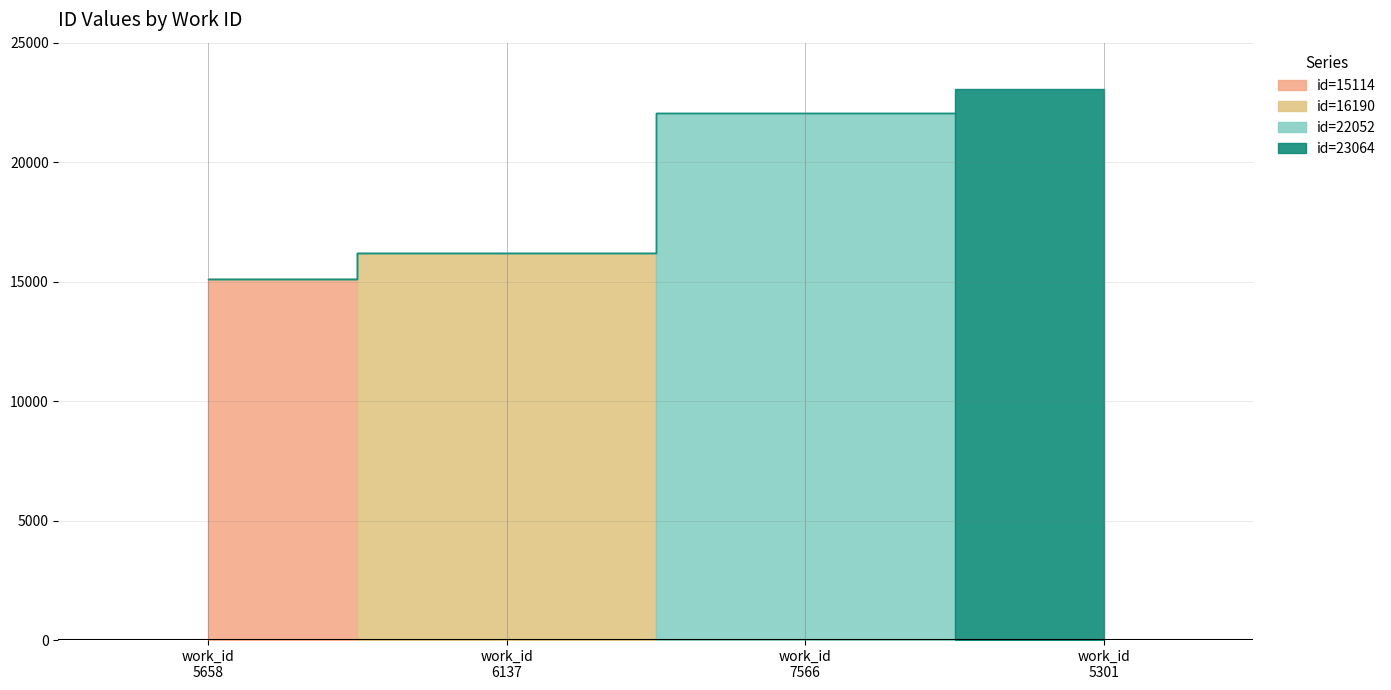

What is the label of the 3rd point from the left?

7566